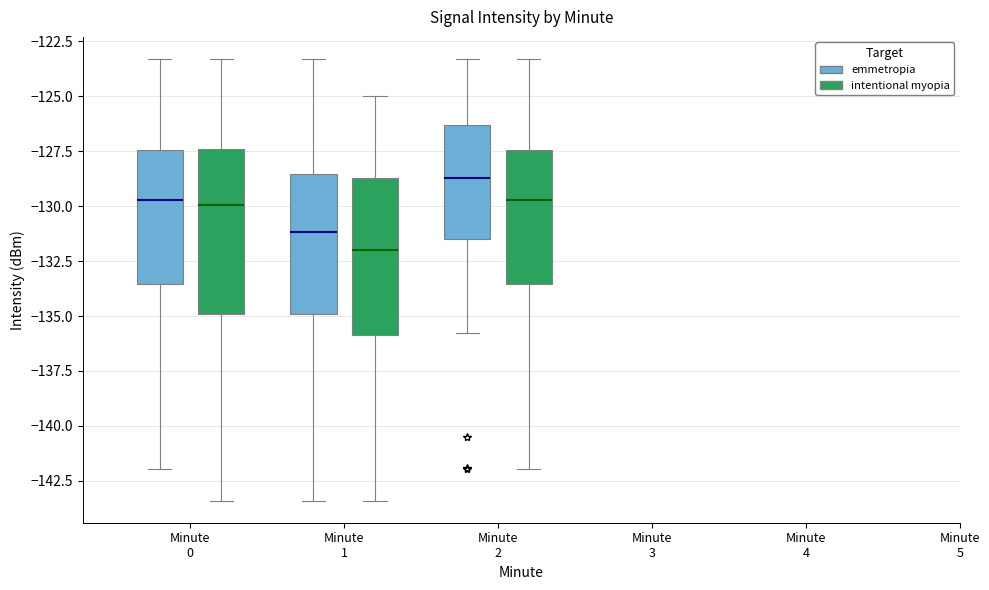

Reading left to right, transcribe this box plot: for each box, give where its median line is, the range the box spans, and where its two whiskers end, as read against the y-axis. The values are not printed on the chart, so give them approximately, as read against the axis.

Minute 0 (emmetropia): median -129.5, box -133.5 to -127.5, whiskers -142.0 to -123.5
Minute 0 (intentional myopia): median -130.0, box -135.0 to -127.5, whiskers -143.5 to -123.5
Minute 1 (emmetropia): median -131.0, box -135.0 to -128.5, whiskers -143.5 to -123.5
Minute 1 (intentional myopia): median -132.0, box -136.0 to -128.5, whiskers -143.5 to -125.0
Minute 2 (emmetropia): median -128.5, box -131.5 to -126.5, whiskers -136.0 to -123.5
Minute 2 (intentional myopia): median -129.5, box -133.5 to -127.5, whiskers -142.0 to -123.5